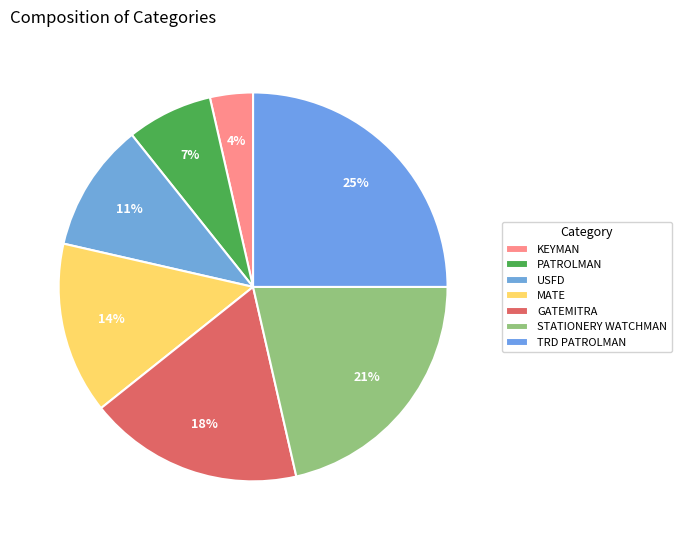

What is the smallest slice in the pie chart?

KEYMAN